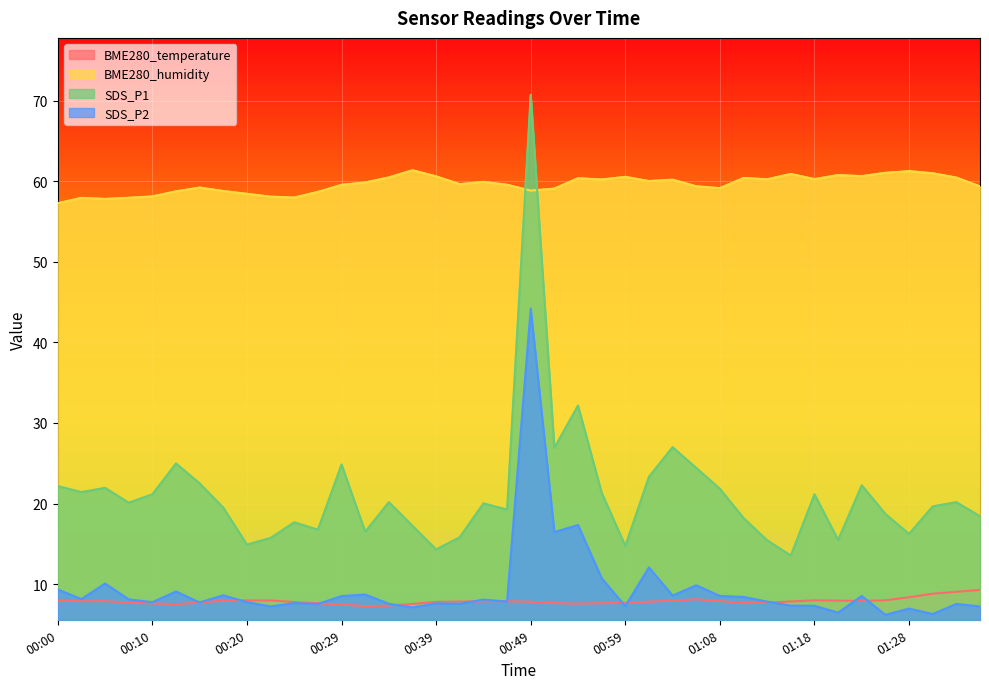

What is the value of the SDS_P2 point at the 10th from the left?

7.2